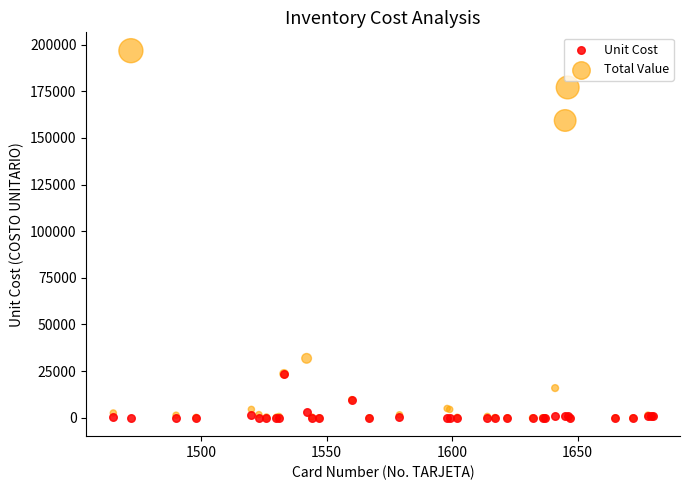

What are all the series names shown in the legend?

Unit Cost, Total Value